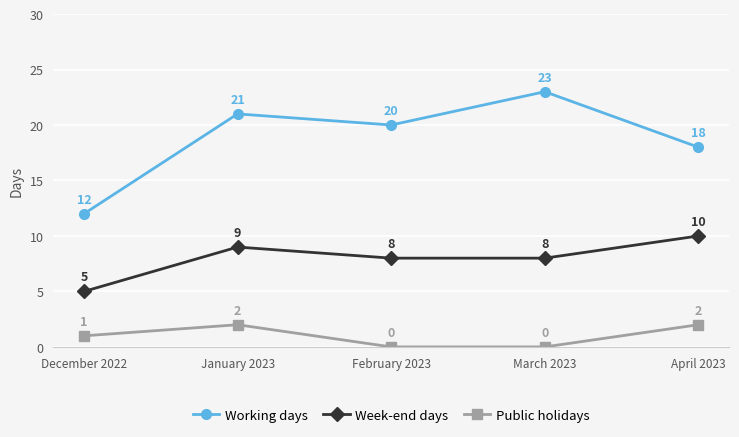

The value of Week-end days at February 2023 is 2. True or false?

False